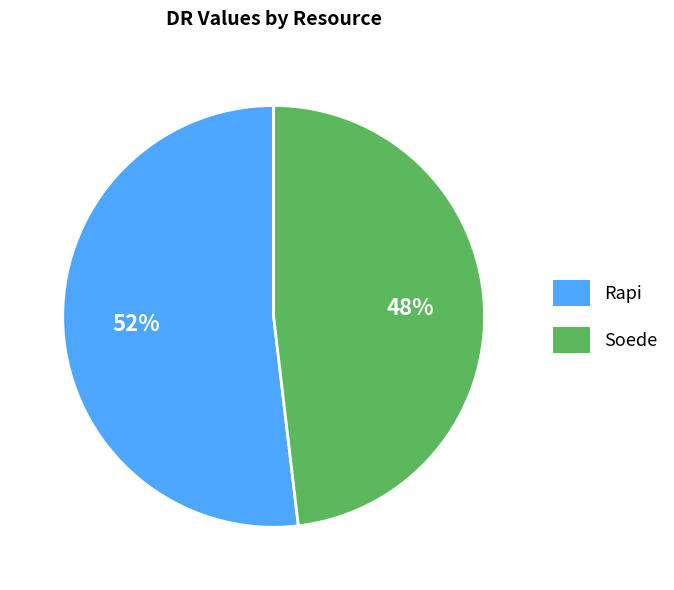

Between Rapi and Soede, which is larger?

Rapi